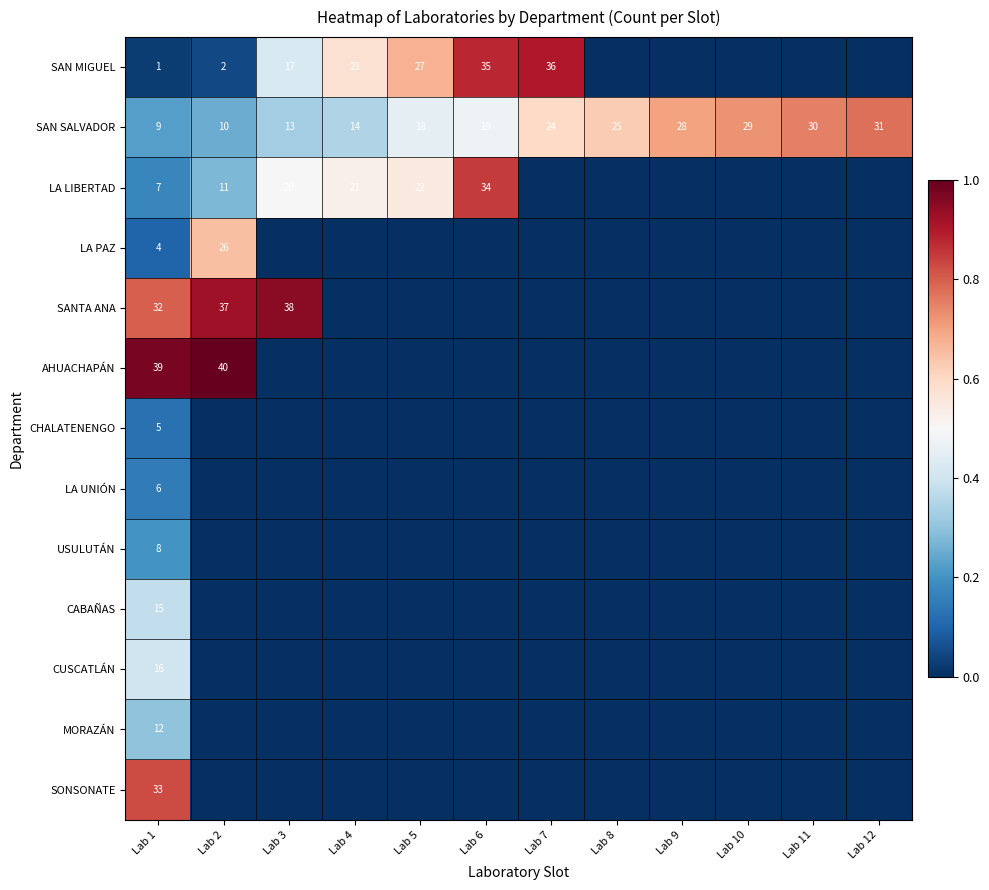

The SAN SALVADOR series shows 18 at Lab 2. True or false?

False